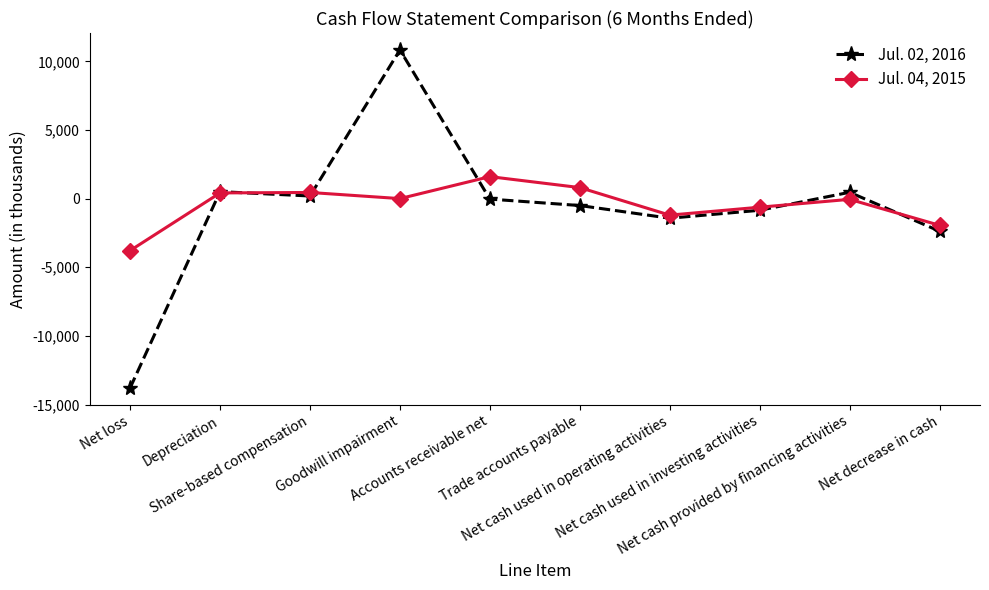

How many lines are shown in the chart?

2